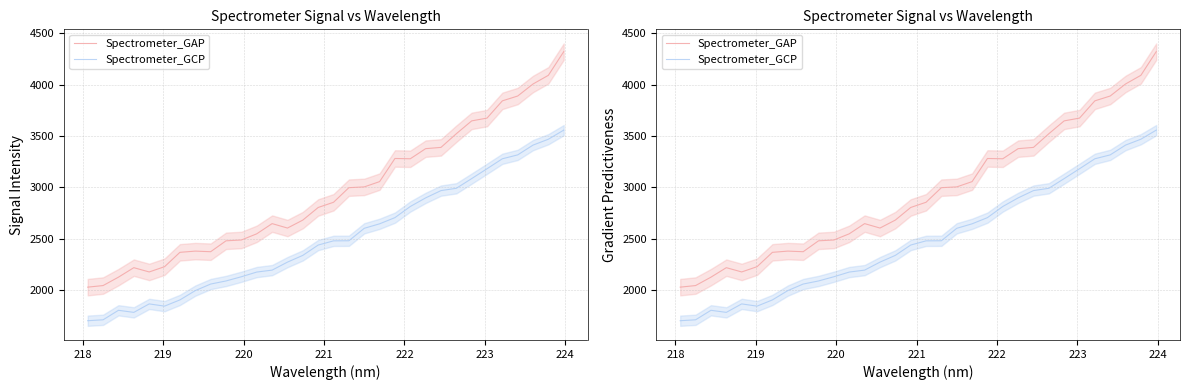

What are all the series names shown in the legend?

Spectrometer_GAP, Spectrometer_GCP